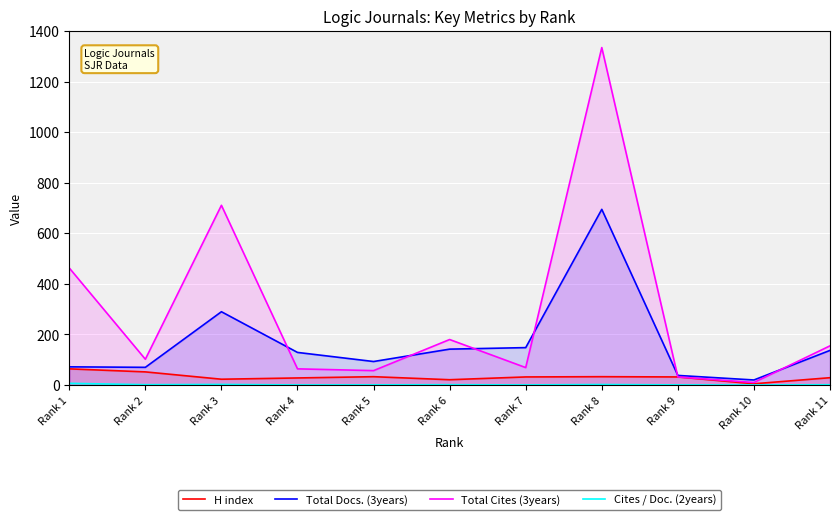

After their last crossing, which series has the higher values: Total Cites (3years) or Total Docs. (3years)?

Total Cites (3years)